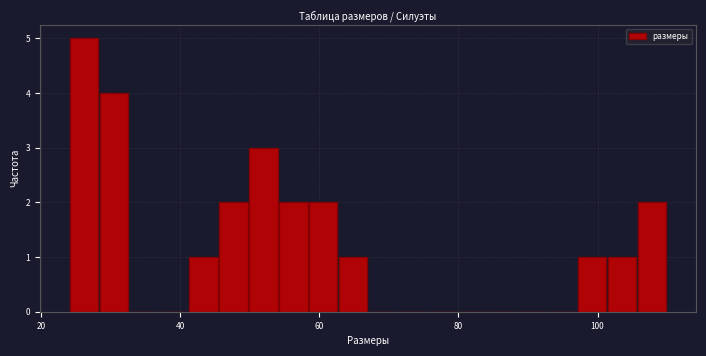

Read against the x-axis, roughly where is the centre of the tallest bar?

26